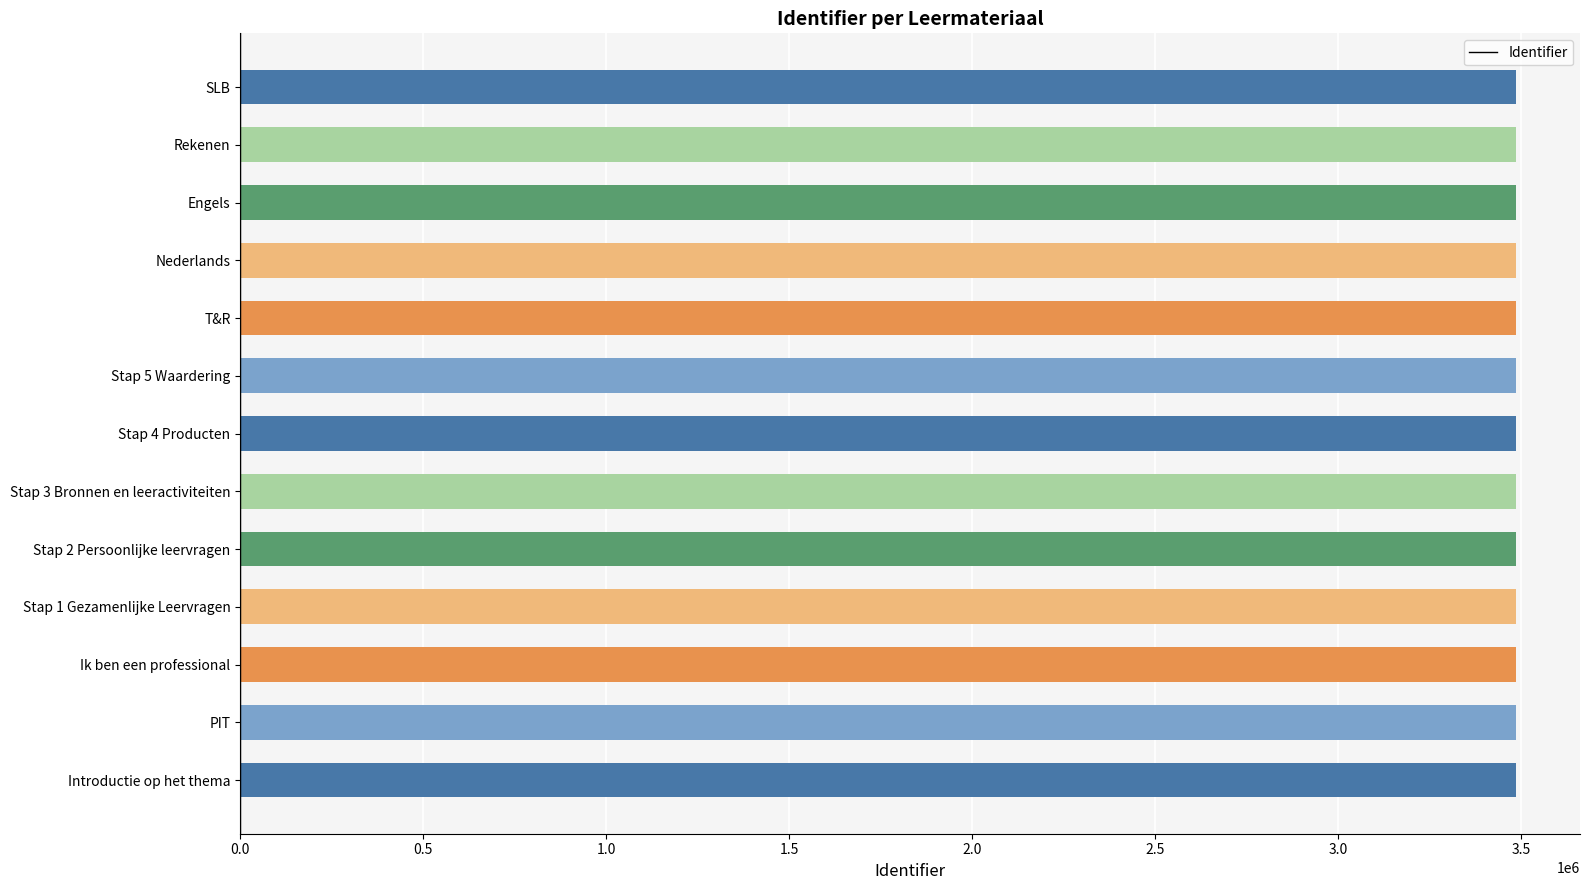

How many data points are less than 3486433?

6